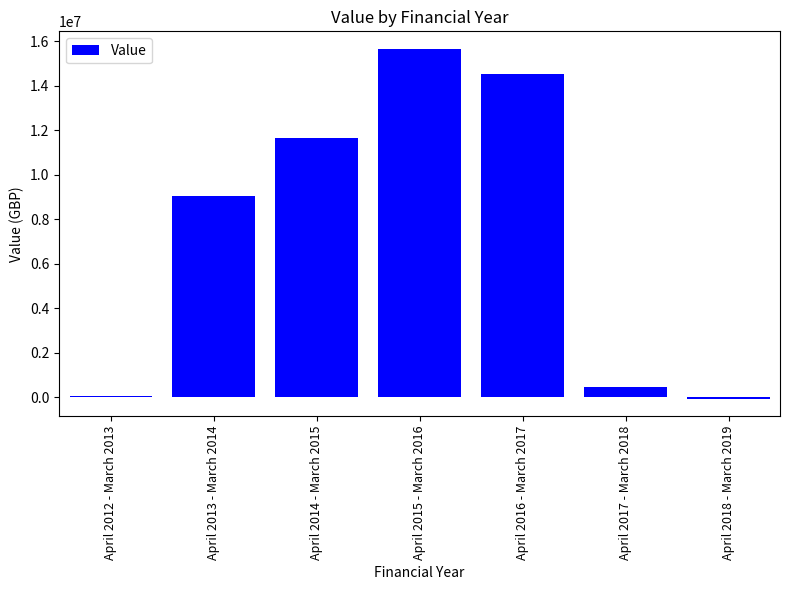

What is the maximum value shown in the chart?

15659959